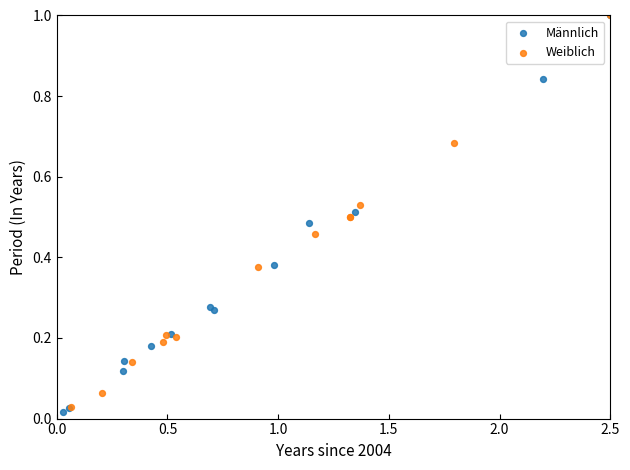

Which series has the widest spread of Y values?

Männlich